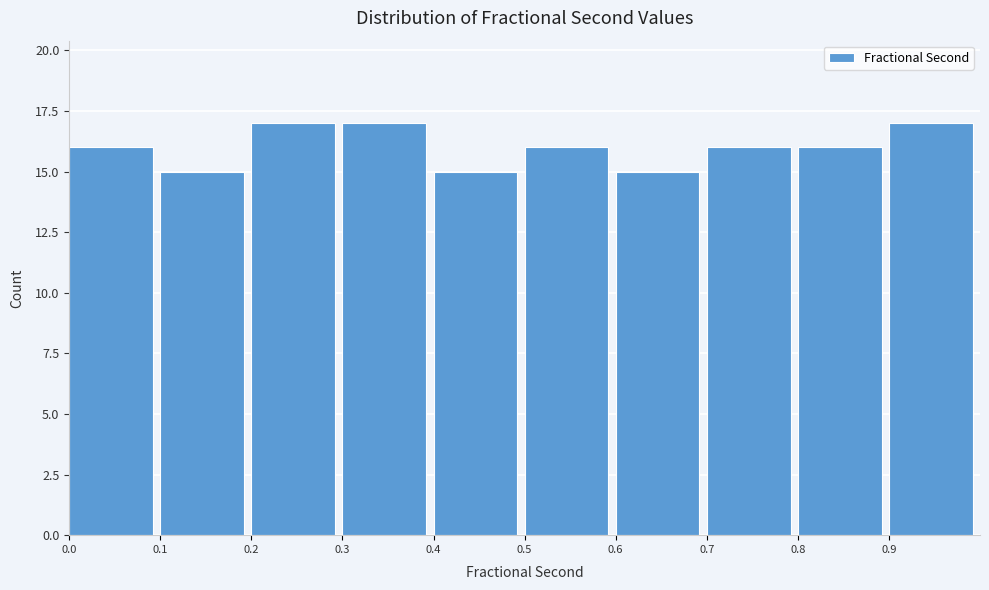

Reading left to right, list every bar in this chart as the range it spans on the x-axis followed by its height. The values are not printed on the chart, so give them approximately, as read against the axis.

0.0 to 0.1: 16
0.1 to 0.2: 15
0.2 to 0.3: 17
0.3 to 0.4: 17
0.4 to 0.5: 15
0.5 to 0.6: 16
0.6 to 0.7: 15
0.7 to 0.8: 16
0.8 to 0.9: 16
0.9 to 1.0: 17